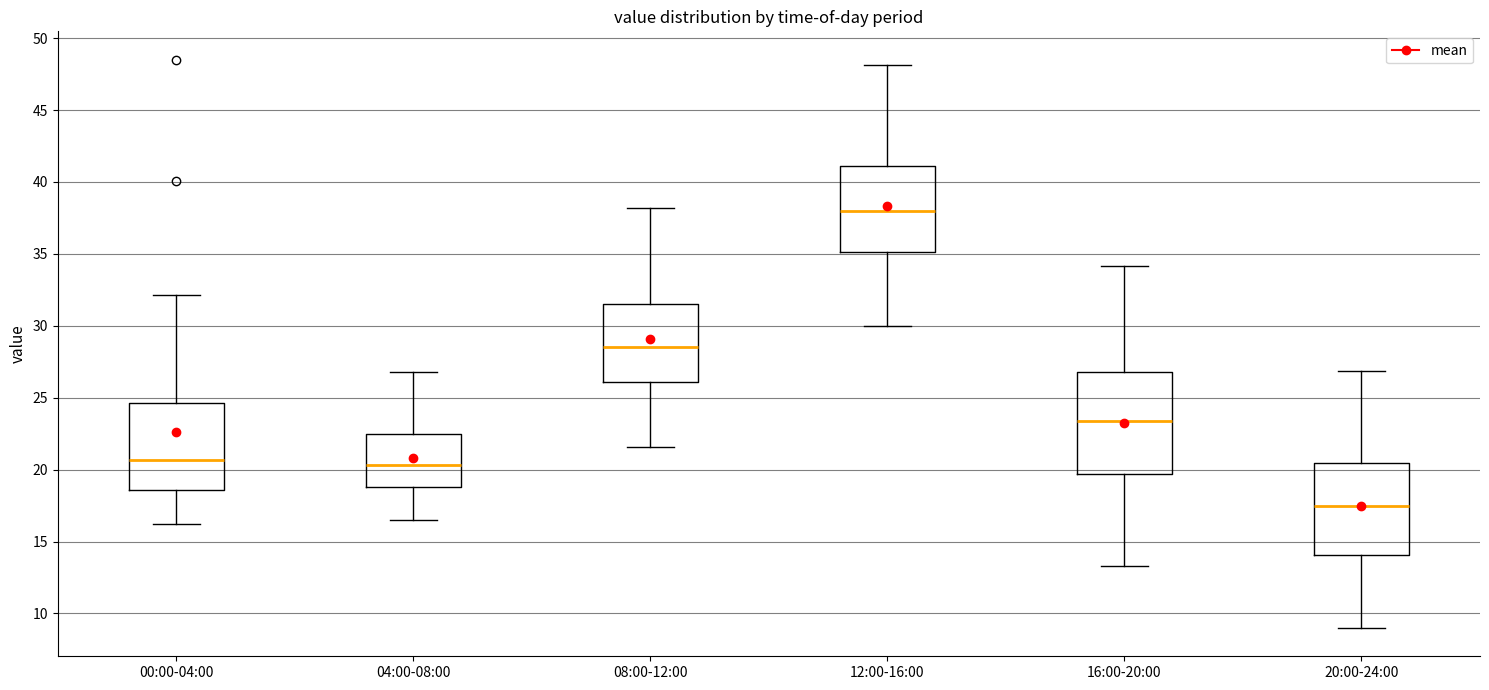

Reading left to right, transcribe this box plot: for each box, give where its median line is, the range the box spans, and where its two whiskers end, as read against the y-axis. The values are not printed on the chart, so give them approximately, as read against the axis.

00:00-04:00: median 20.5, box 18.5 to 24.5, whiskers 16.0 to 32.0
04:00-08:00: median 20.5, box 19.0 to 22.5, whiskers 16.5 to 27.0
08:00-12:00: median 28.5, box 26.0 to 31.5, whiskers 21.5 to 38.0
12:00-16:00: median 38.0, box 35.0 to 41.0, whiskers 30.0 to 48.0
16:00-20:00: median 23.5, box 19.5 to 27.0, whiskers 13.5 to 34.0
20:00-24:00: median 17.5, box 14.0 to 20.5, whiskers 9.0 to 27.0